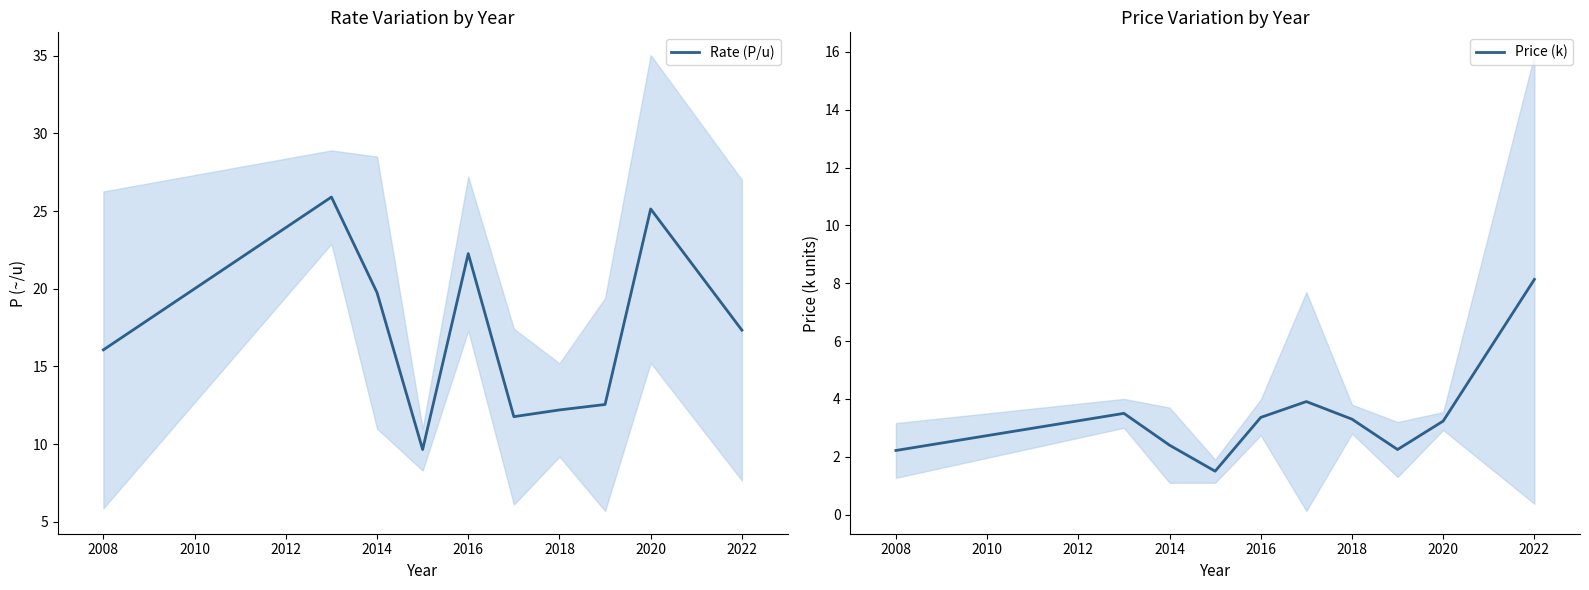

The Rate (P/u) series shows 5.6 at 2018. True or false?

False